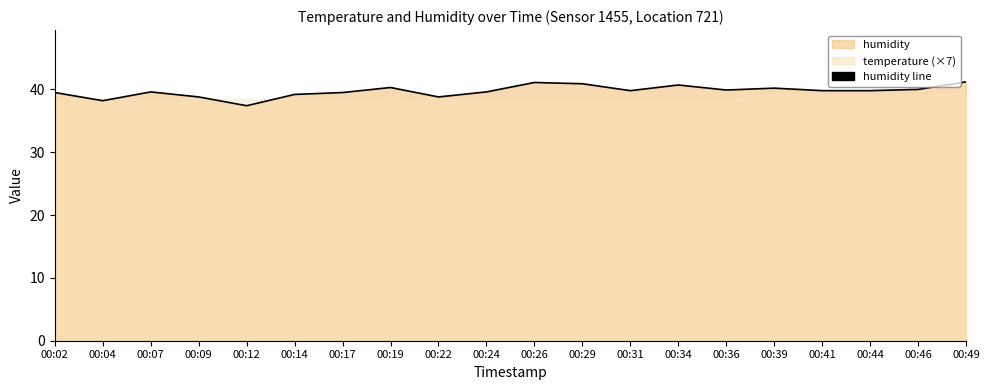

What is the difference between the second highest and minimum values?

3.7